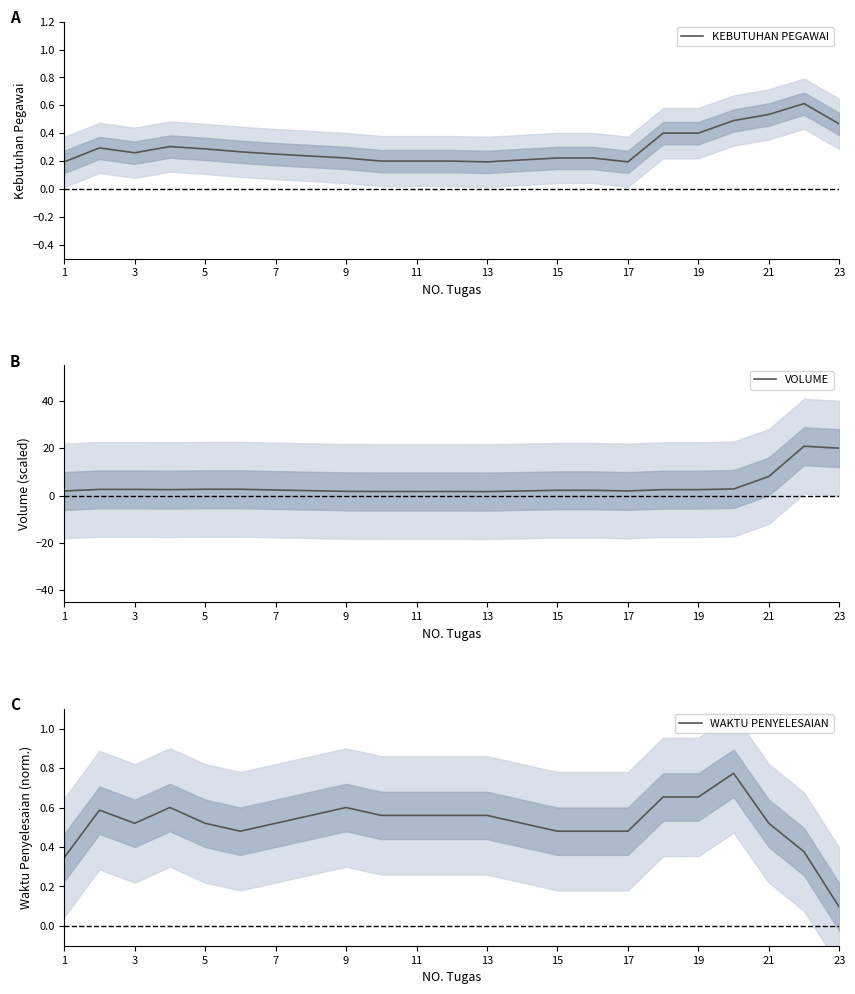

How many lines are shown in the chart?

3